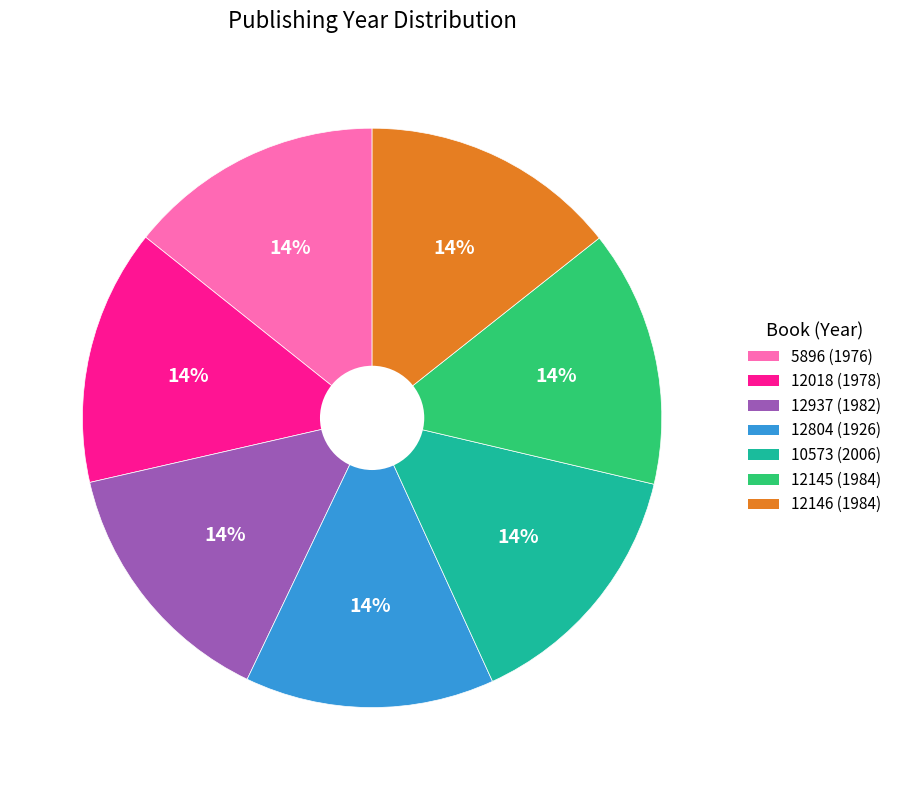

Approximately how many times larger is the value at 12018 (1978) compared to 12145 (1984)?

1.0